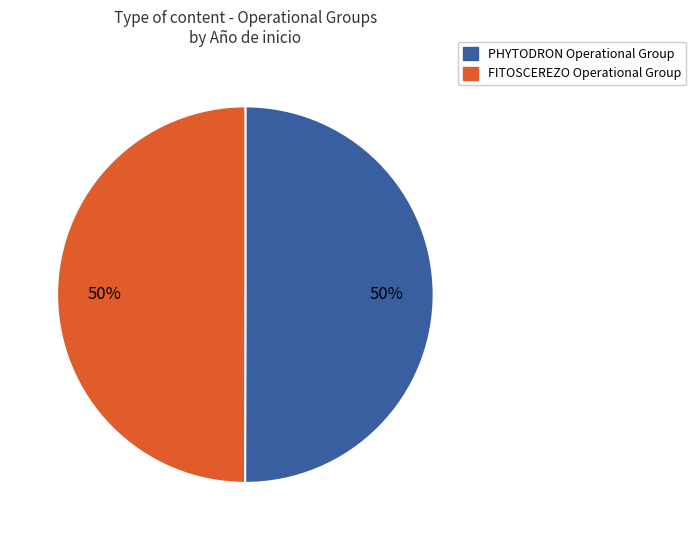

Combined, do FITOSCEREZO Operational Group and PHYTODRON Operational Group account for over 50%?

Yes